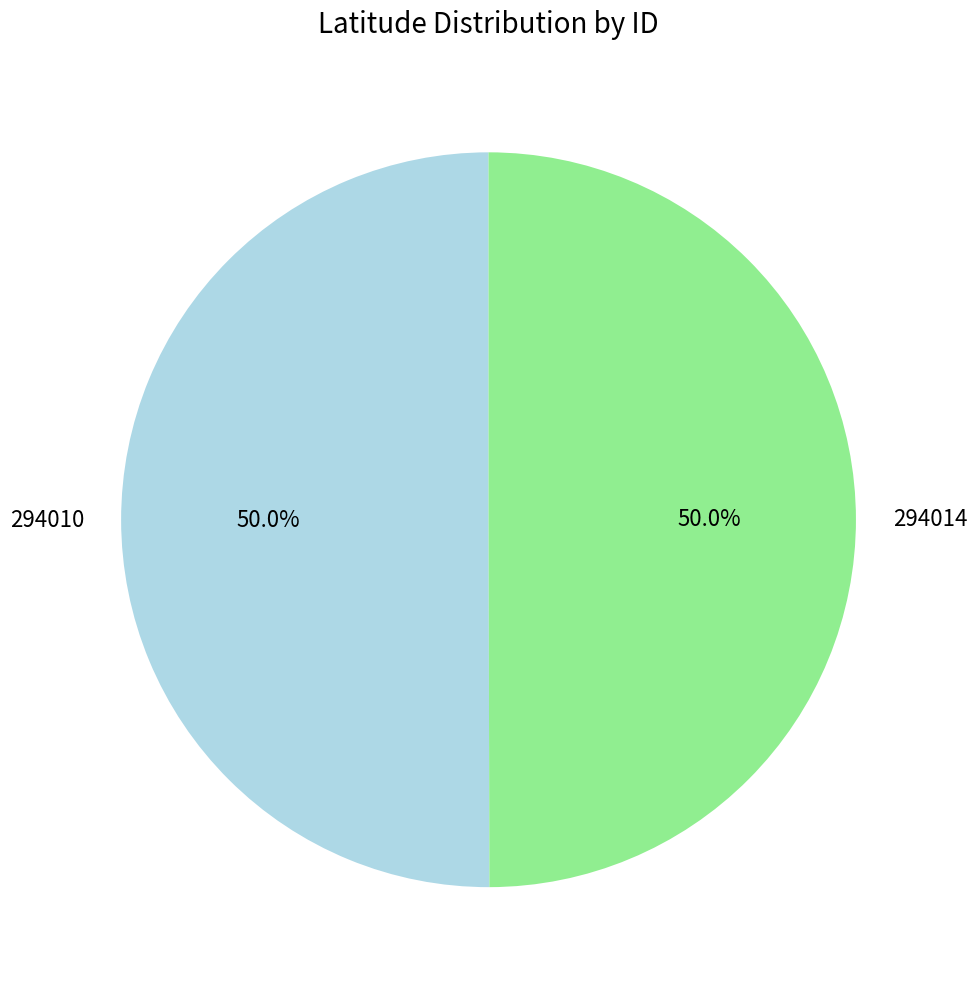

To the nearest percent, what portion does 294010 represent?

50%